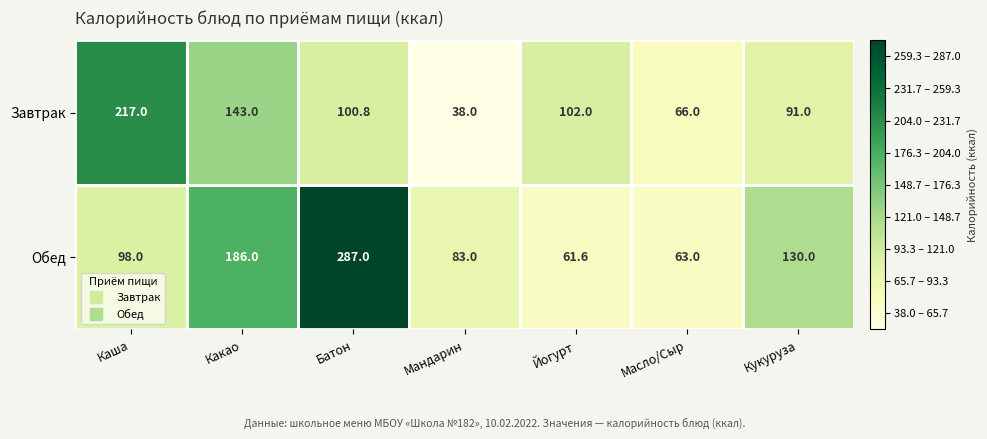

What is the difference between the Завтрак values at Мандарин and Масло/Сыр?

28.0